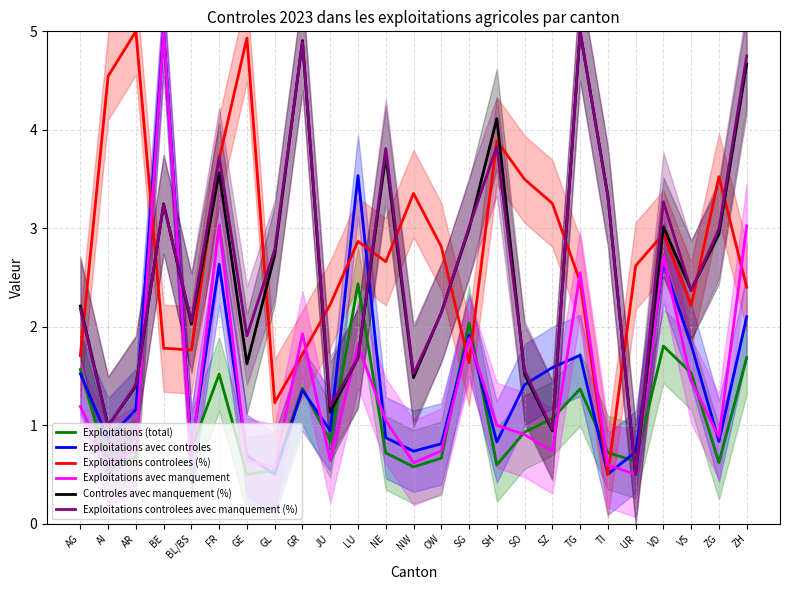

Rank the series by their maximum value, from highest to lowest.

Exploitations (total), Exploitations avec controles, Exploitations controlees (%), Exploitations avec manquement, Controles avec manquement (%), Exploitations controlees avec manquement (%)